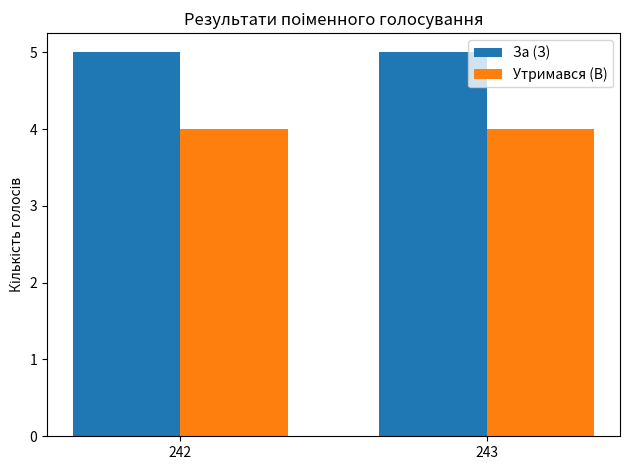

Does the chart contain any negative values?

No